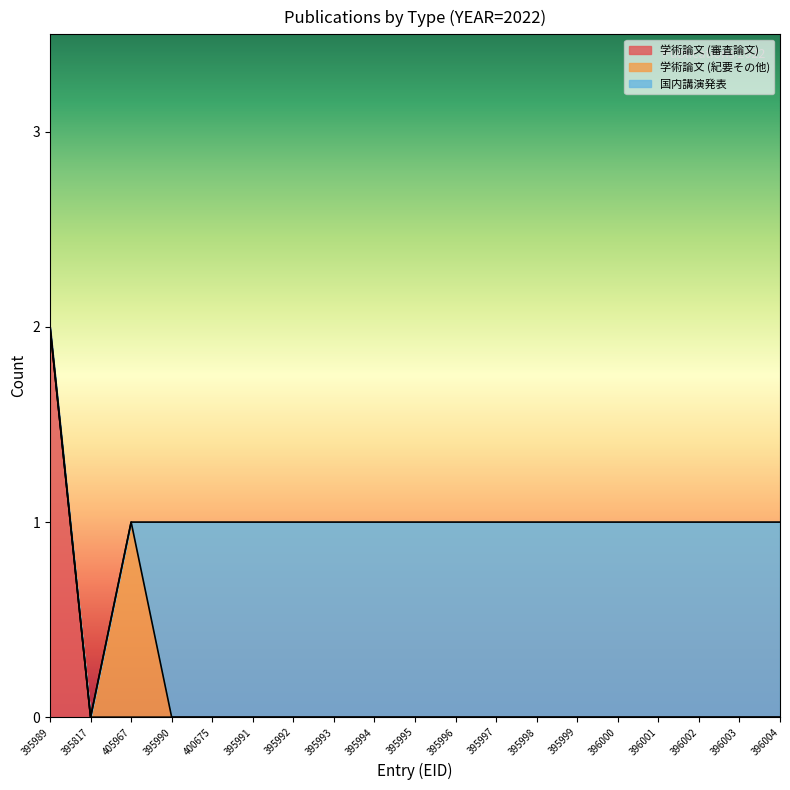

What is the total value across all series at 395989?

2